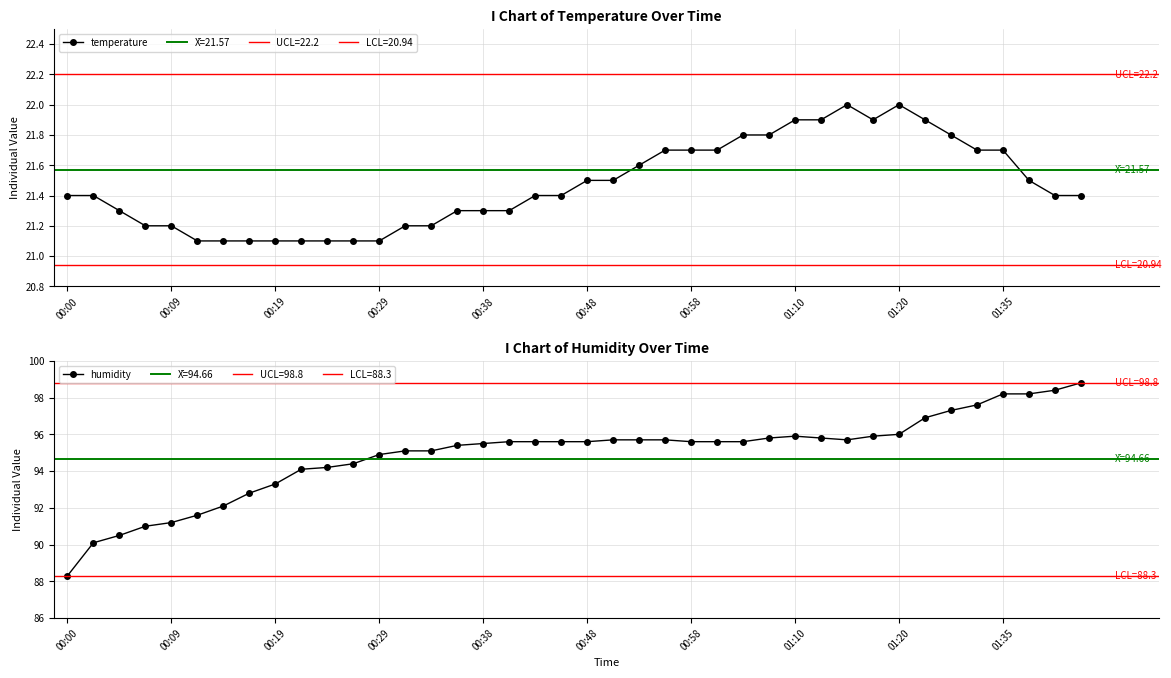

What is the highest value of the temperature series?

22.0